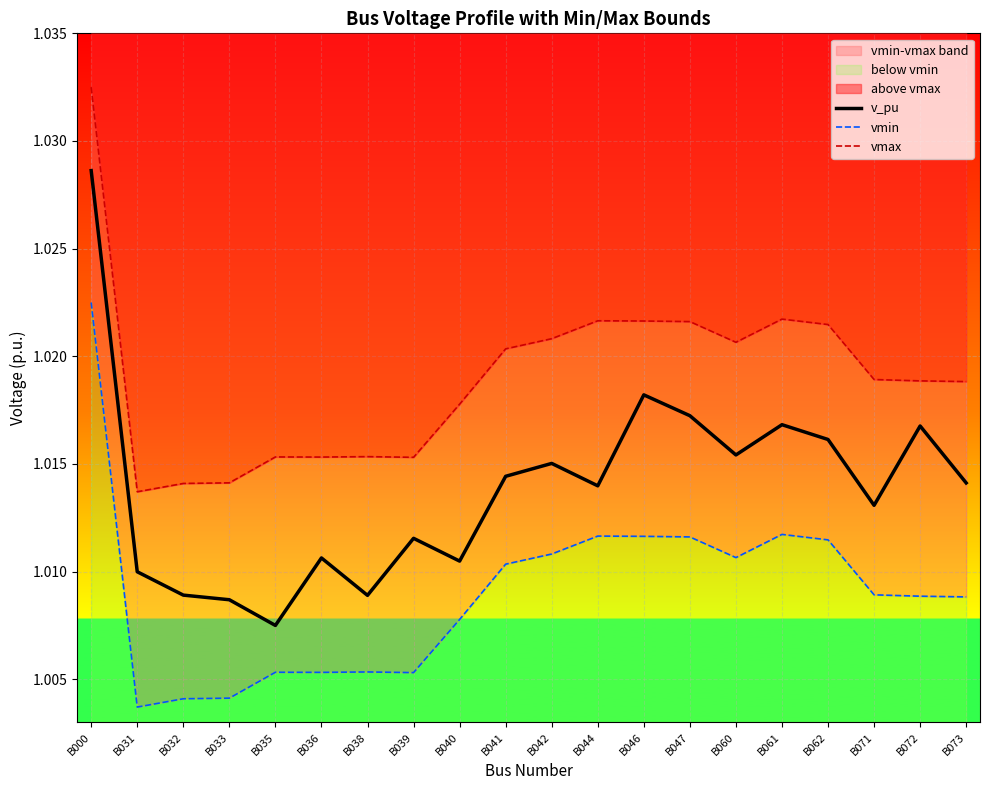

Is the value of v_pu at B039 greater than the value of vmin at B047?

No